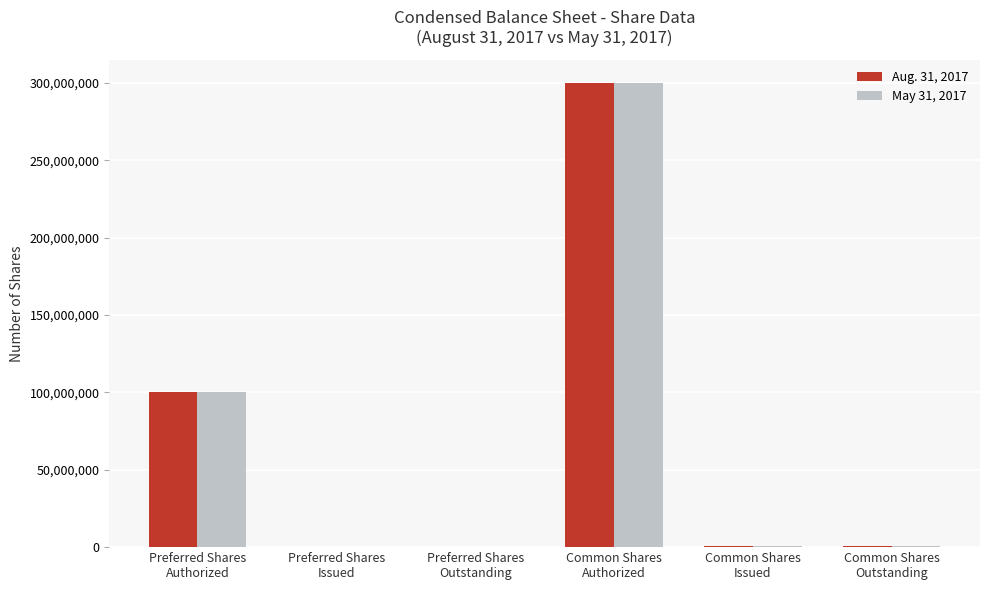

What is the greatest value displayed?

300000000